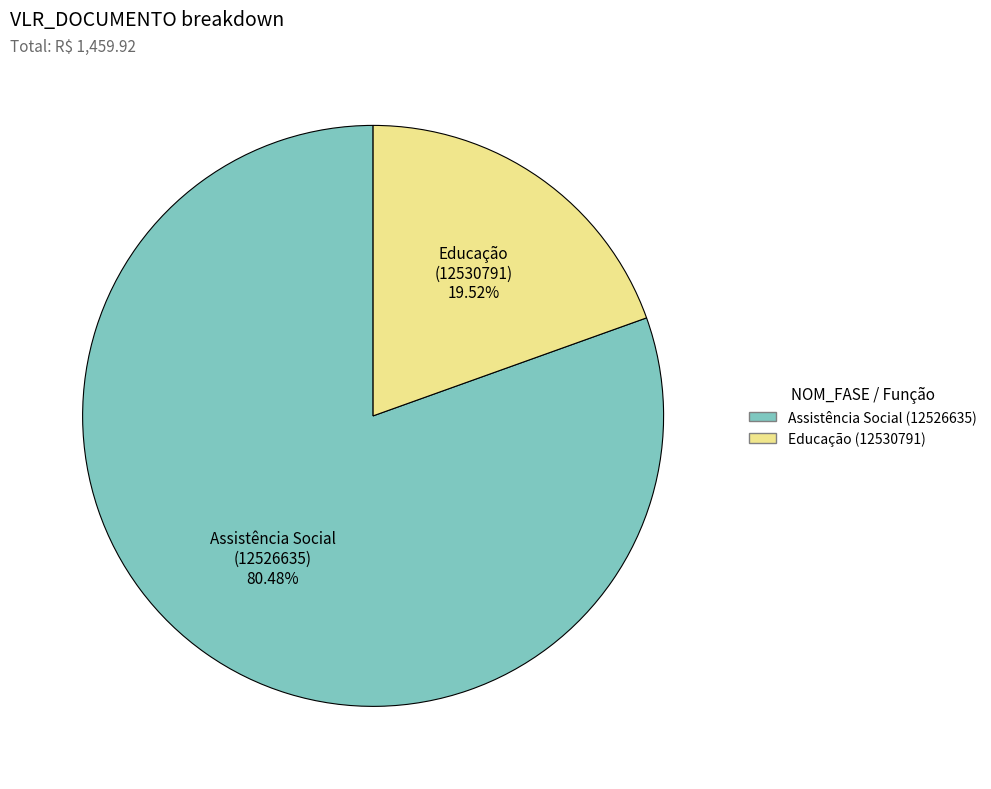

Is there a majority slice in this chart?

Yes